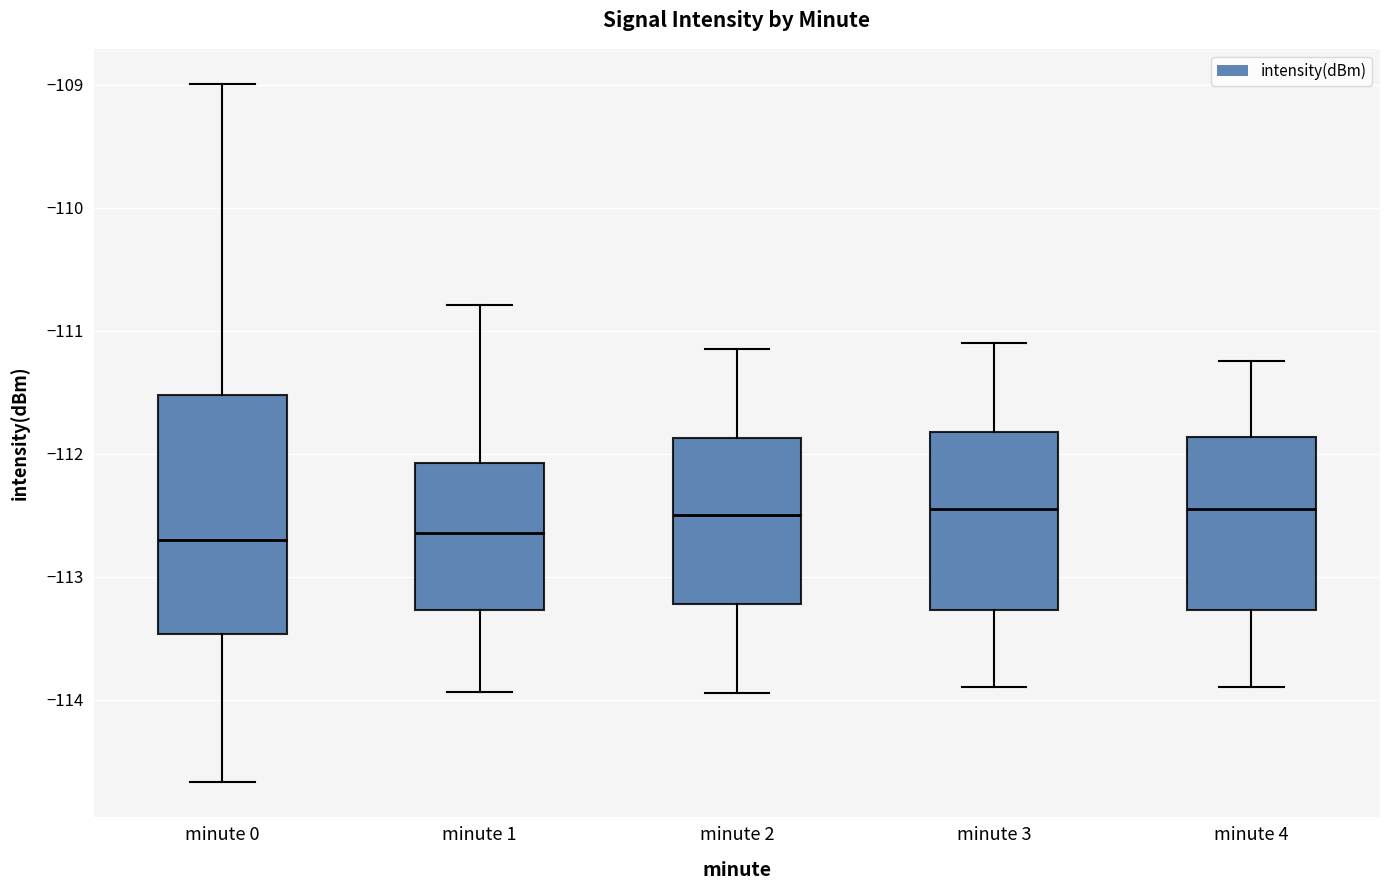

Reading left to right, read every box against the y-axis: the position of its median line, the range the box covers, and the ends of its whiskers. The values are not printed on the chart, so give them approximately, as read against the axis.

minute 0: median -112.7, box -113.5 to -111.5, whiskers -114.7 to -109.0
minute 1: median -112.6, box -113.3 to -112.1, whiskers -113.9 to -110.8
minute 2: median -112.5, box -113.2 to -111.9, whiskers -113.9 to -111.1
minute 3: median -112.4, box -113.3 to -111.8, whiskers -113.9 to -111.1
minute 4: median -112.4, box -113.3 to -111.9, whiskers -113.9 to -111.2